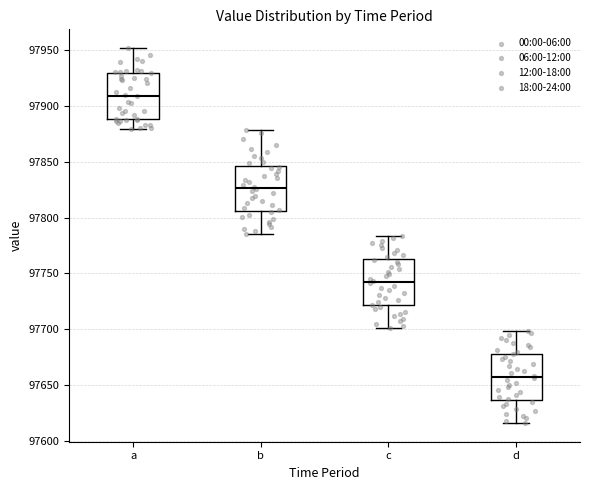

Reading left to right, read every box against the y-axis: the position of its median line, the range the box covers, and the ends of its whiskers. The values are not printed on the chart, so give them approximately, as read against the axis.

a: median 97910, box 97890 to 97930, whiskers 97880 to 97950
b: median 97825, box 97805 to 97845, whiskers 97785 to 97880
c: median 97740, box 97720 to 97765, whiskers 97700 to 97785
d: median 97655, box 97635 to 97680, whiskers 97615 to 97700